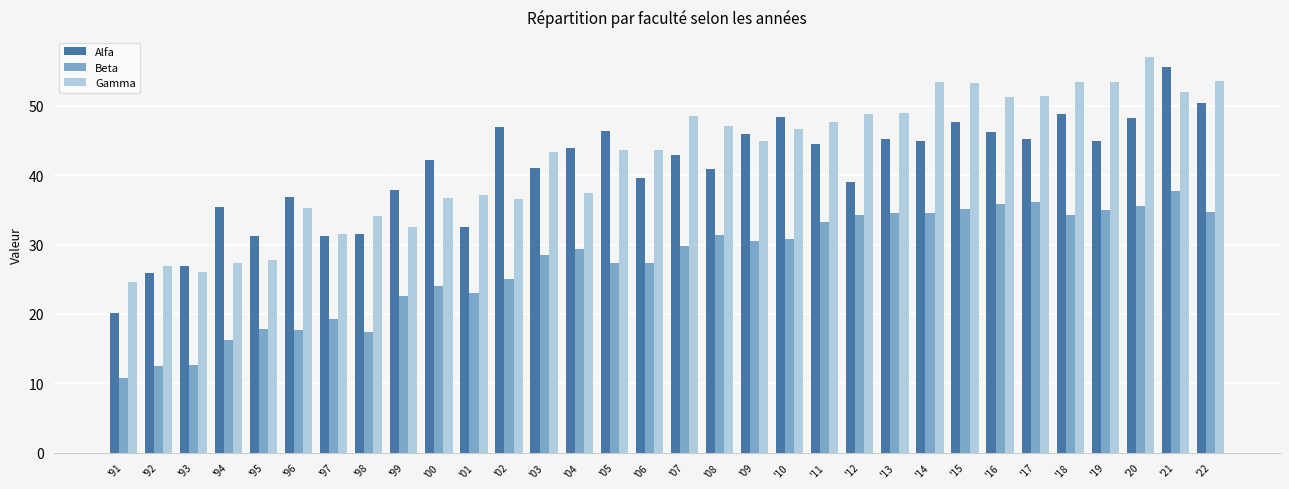

What is the difference between the maximum and second lowest values in the Beta series?

25.3